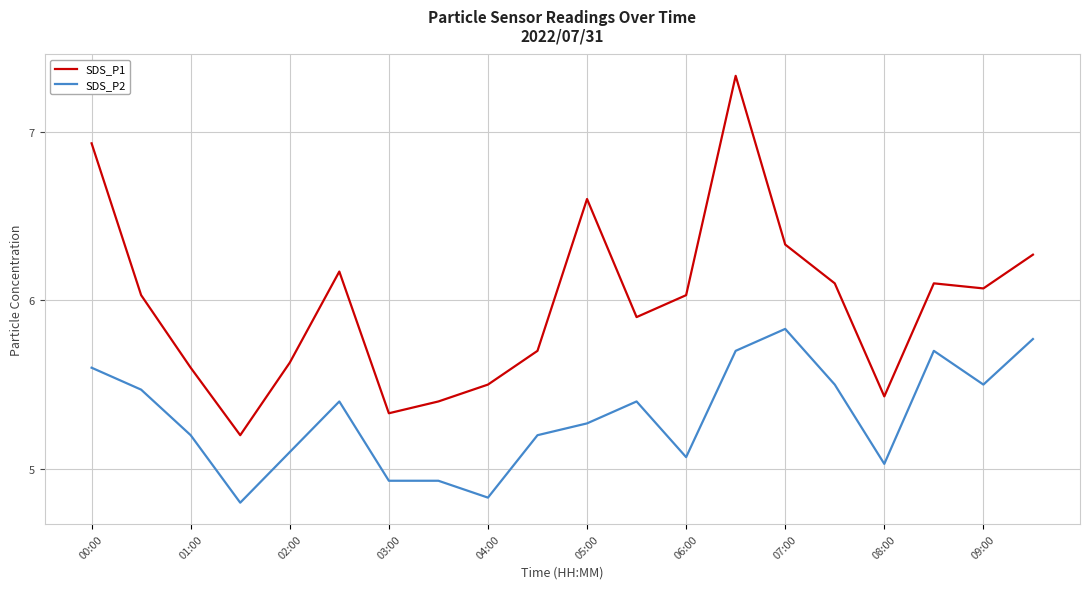

Which series has the largest total across all categories?

SDS_P1